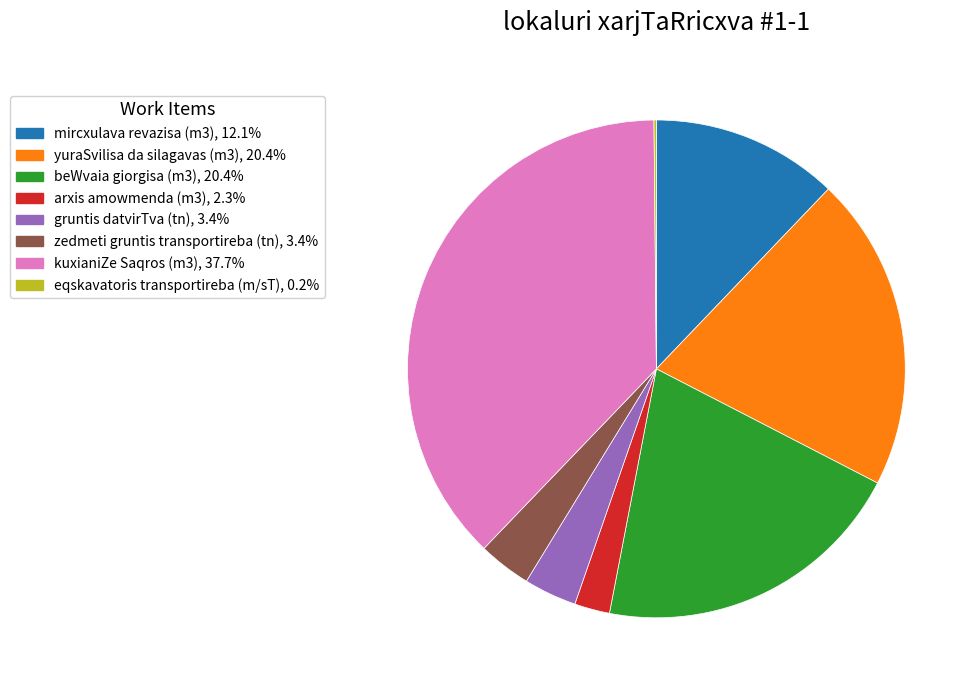

The yuraSvilisa da silagavas (m3) slice represents 35% of the pie. True or false?

False